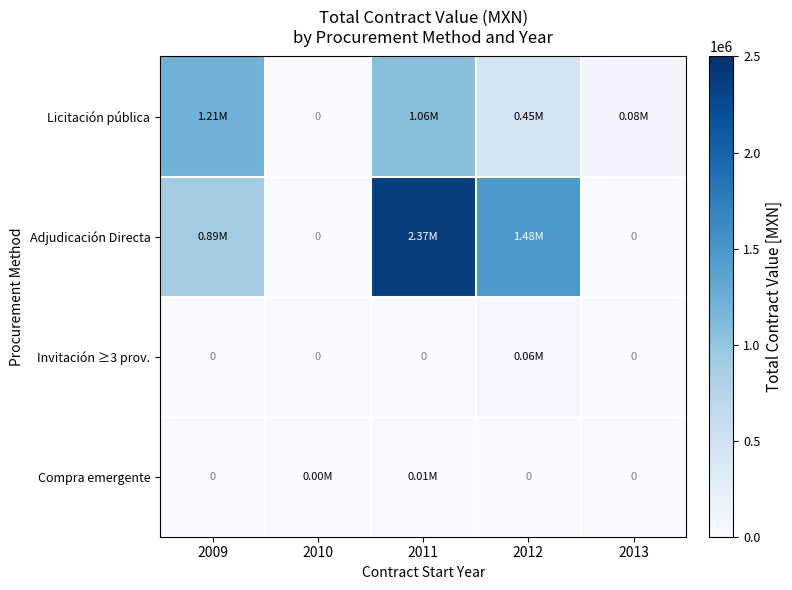

Where is Adjudicación Directa nearest to the value 1185020?

2009